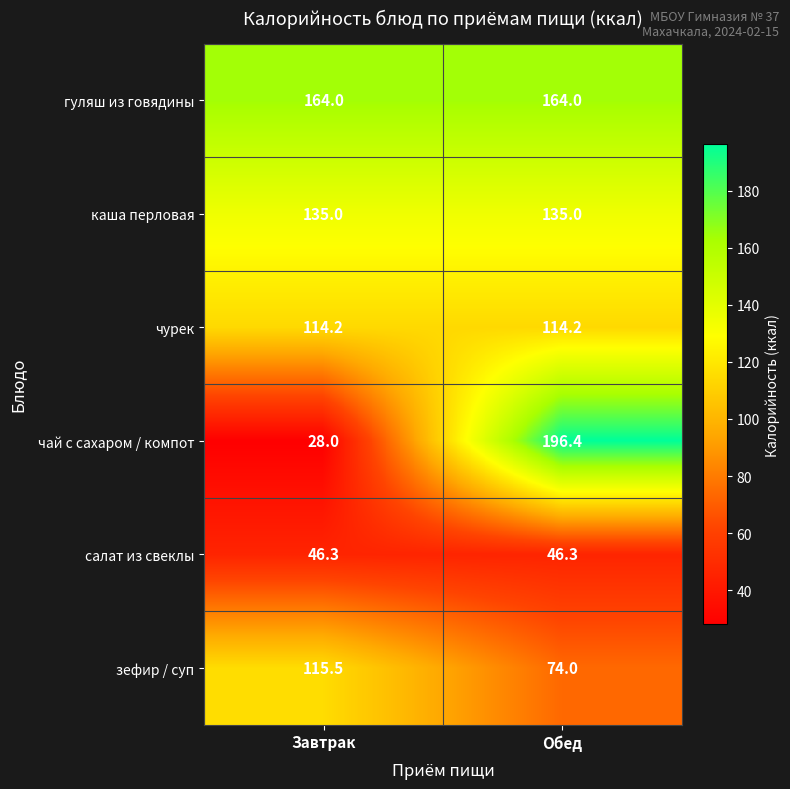

The value of зефир / суп at Обед is 112.9. True or false?

False